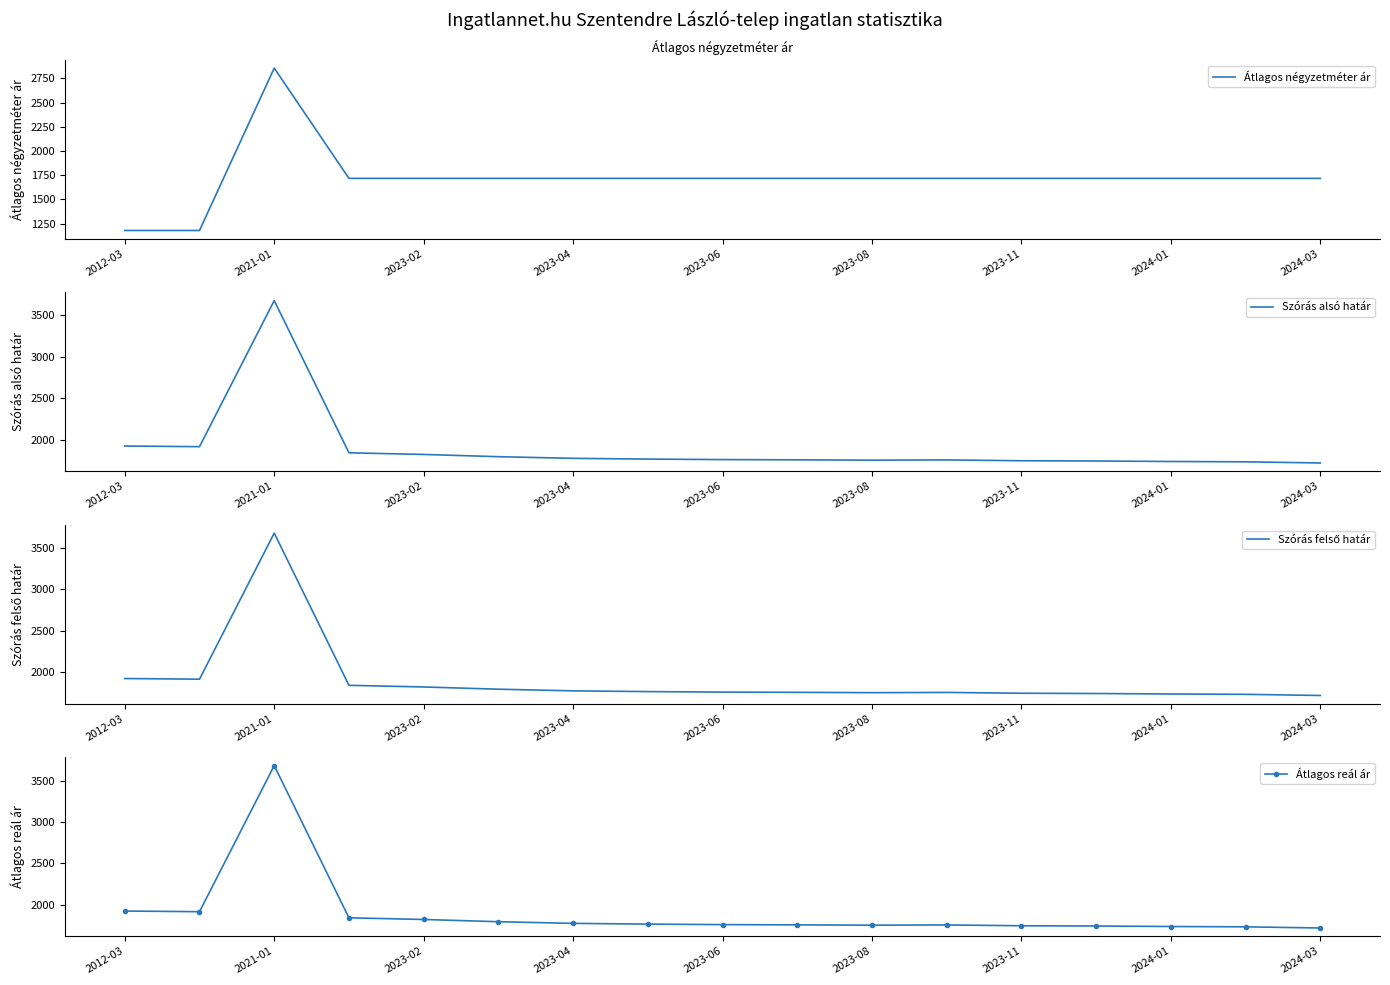

What is the lowest value of the Átlagos négyzetméter ár series?

1180